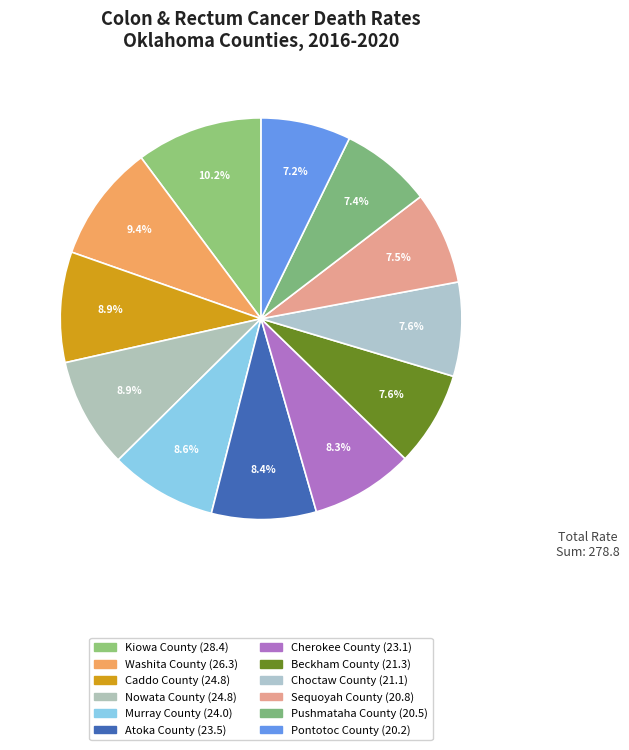

What is the largest slice in the pie chart?

Kiowa County